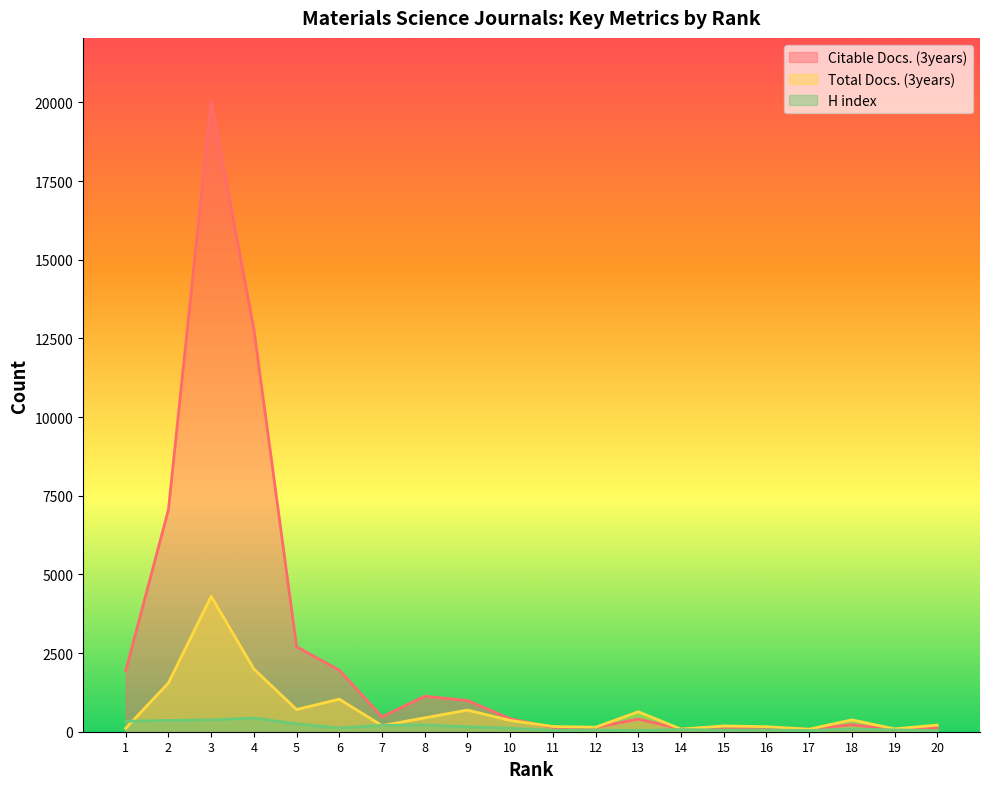

What is the value of the H index point at the 10th from the left?

109